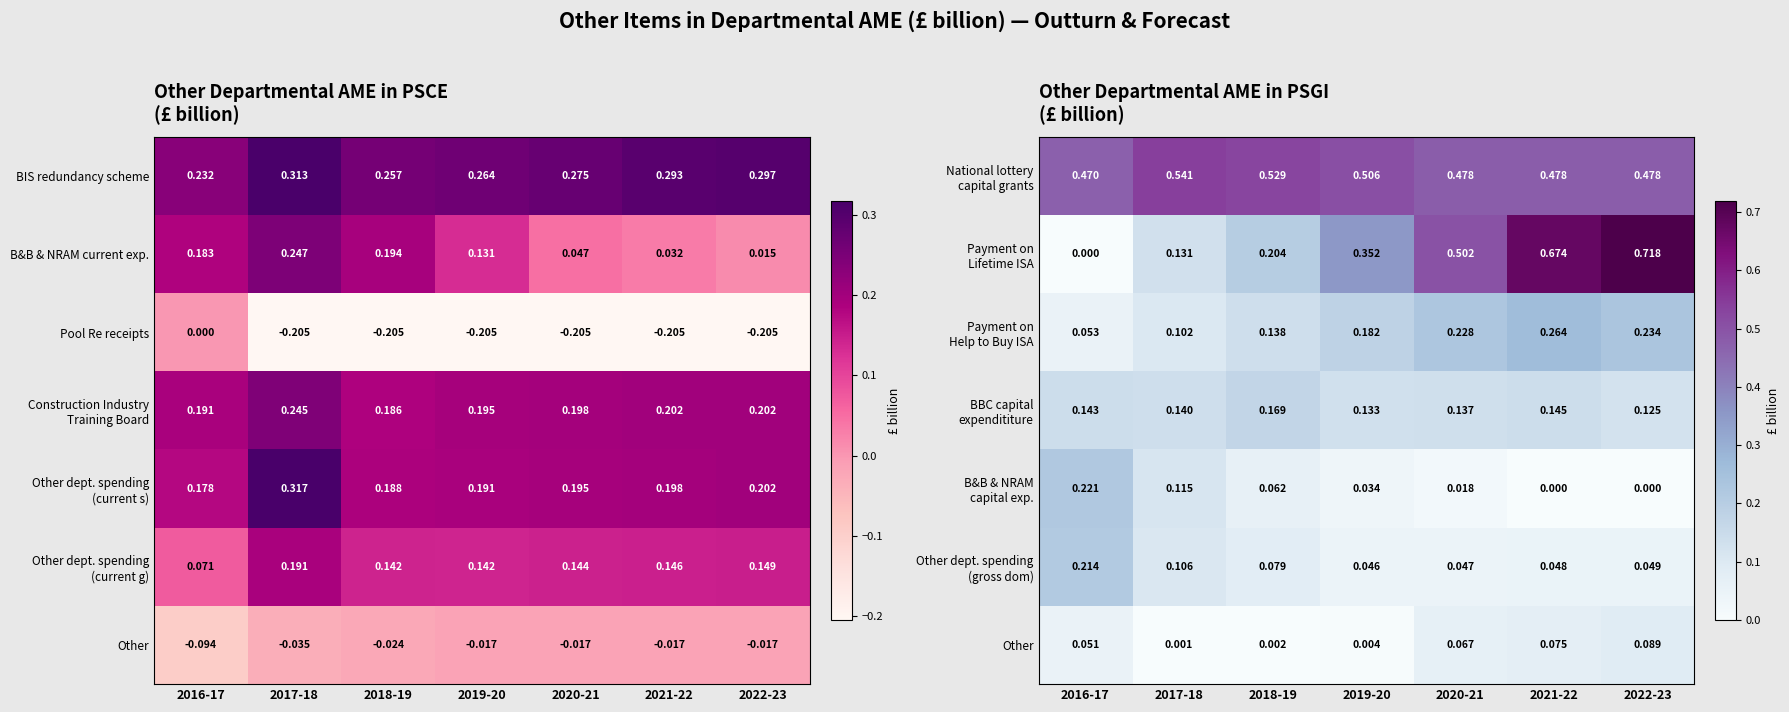

Where is National lottery capital grants nearest to the value 0?

2016-17